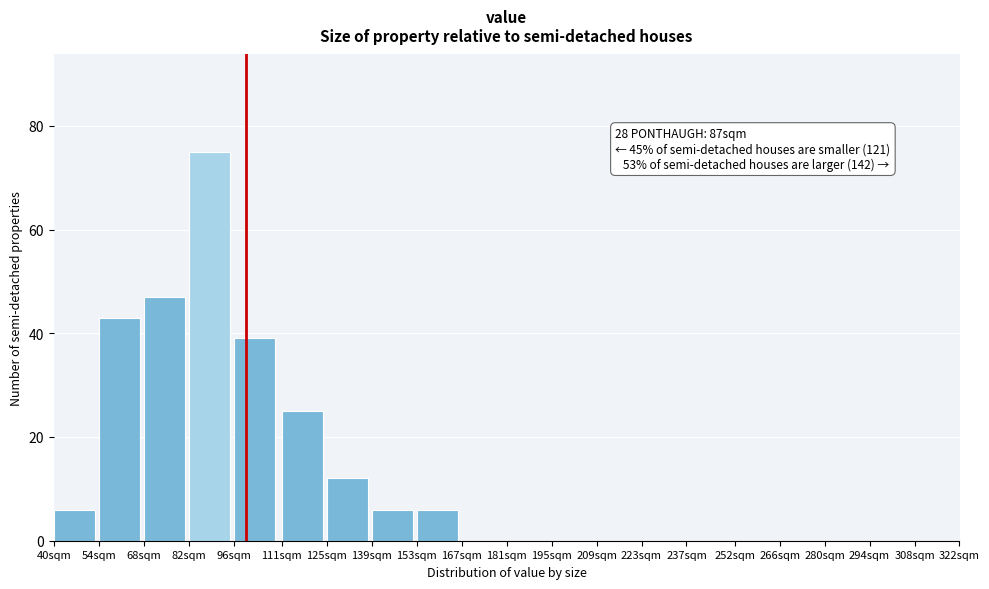

Reading right to left, extract all data points from this chart.

308sqm=0	294sqm=0	280sqm=0	266sqm=0	252sqm=0	237sqm=0	223sqm=0	209sqm=0	195sqm=0	181sqm=0	167sqm=0	153sqm=6	139sqm=6	125sqm=12	111sqm=25	96sqm=39	82sqm=75	68sqm=47	54sqm=43	40sqm=6